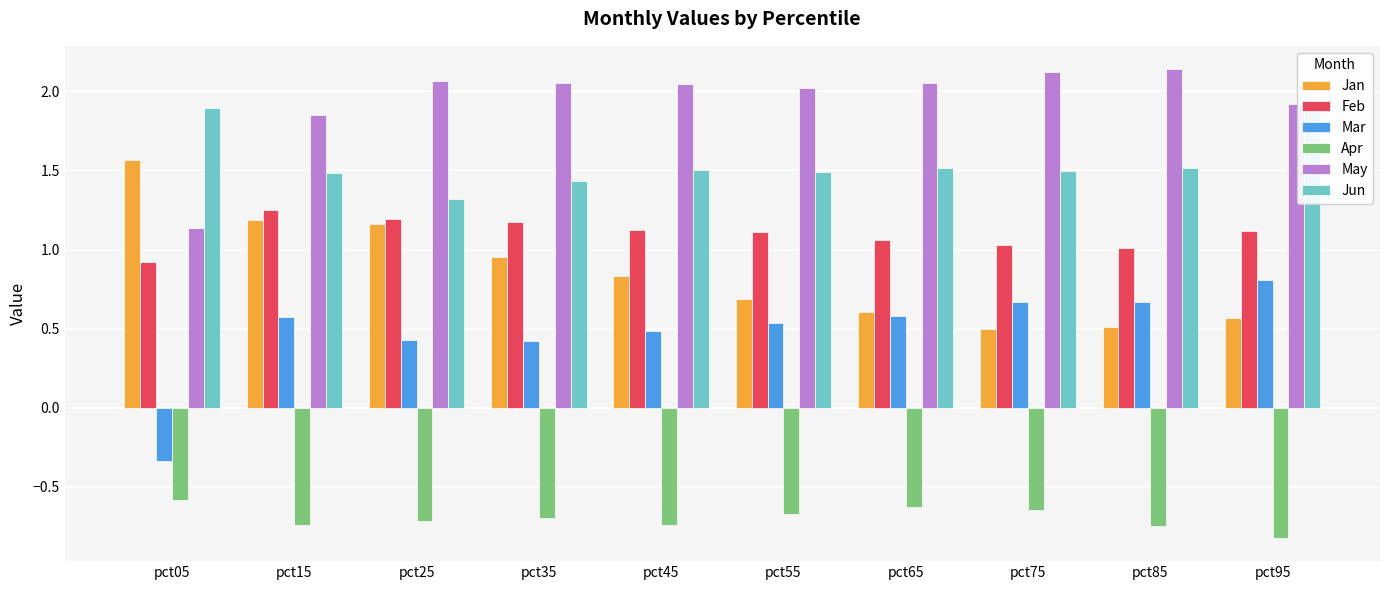

Does the chart contain any negative values?

Yes